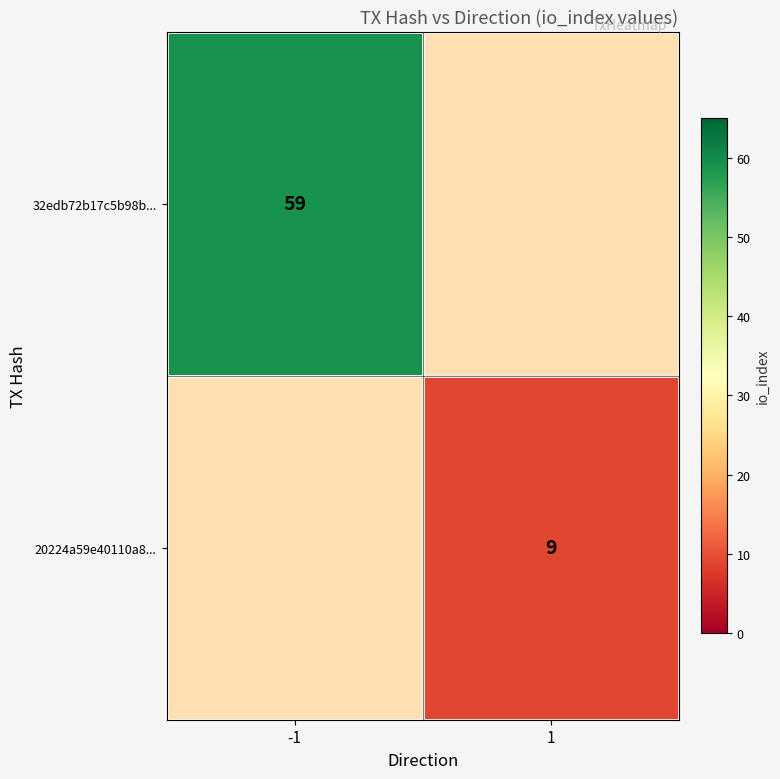

Is it true that 32edb72b17c5b98b... equals 84.8 at -1?

False